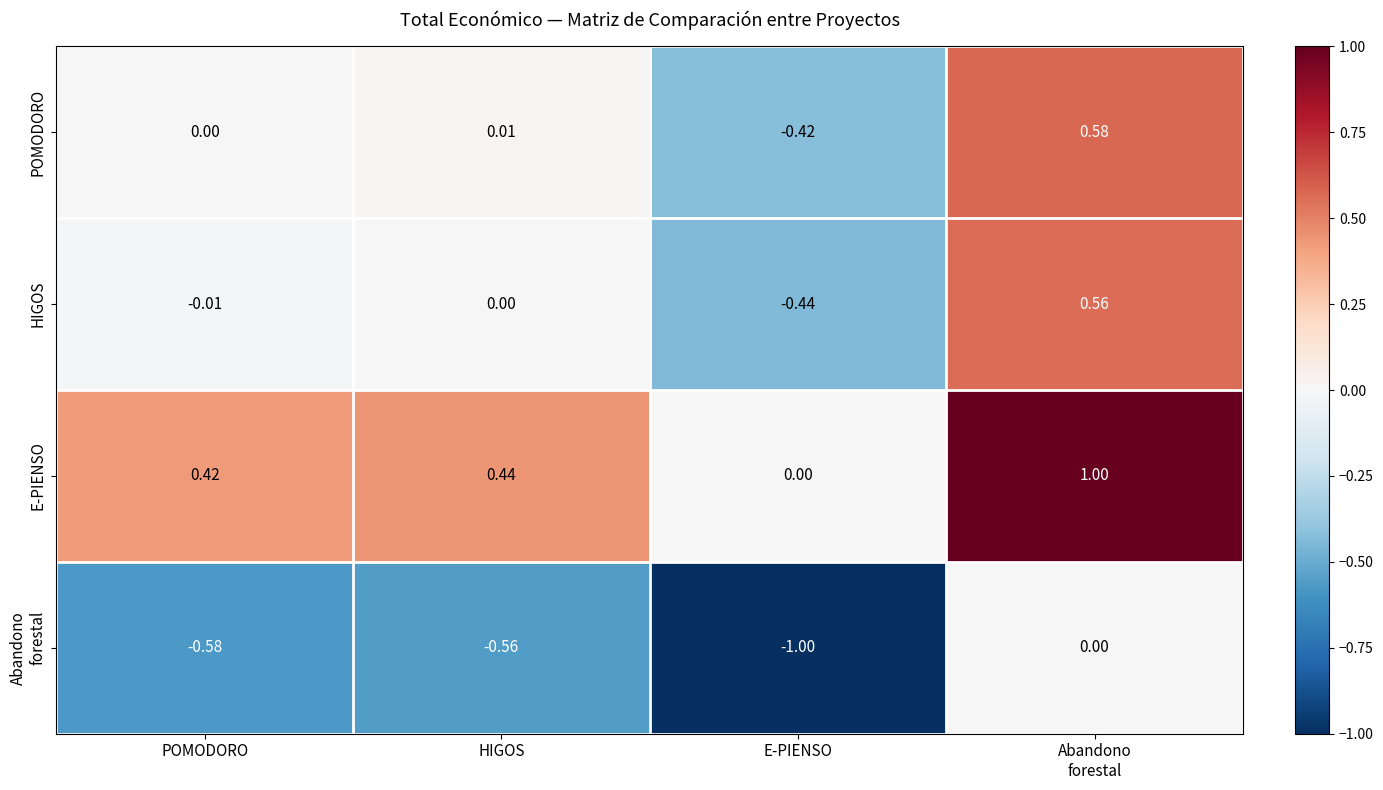

At which category does the chart reach its minimum across all series?

E-PIENSO